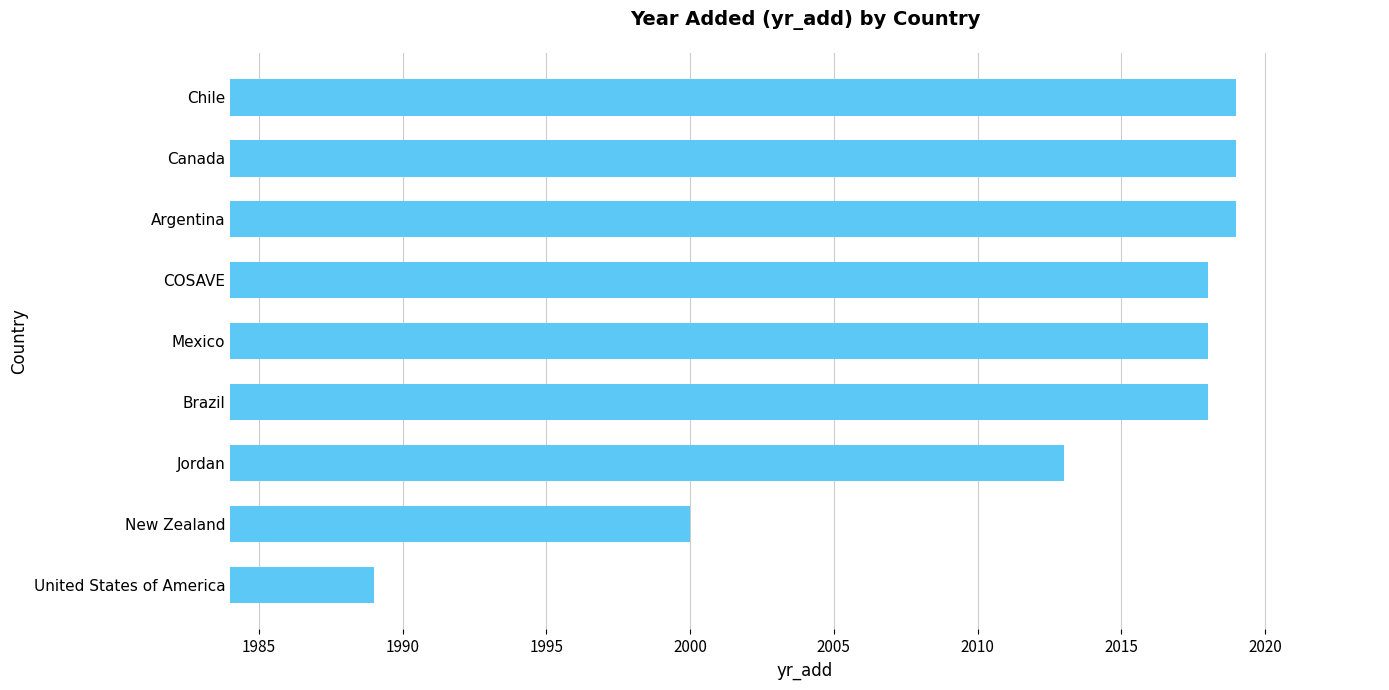

Reading top to bottom, transcribe all the data shown in this chart.

2019	2019	2019	2018	2018	2018	2013	2000	1989